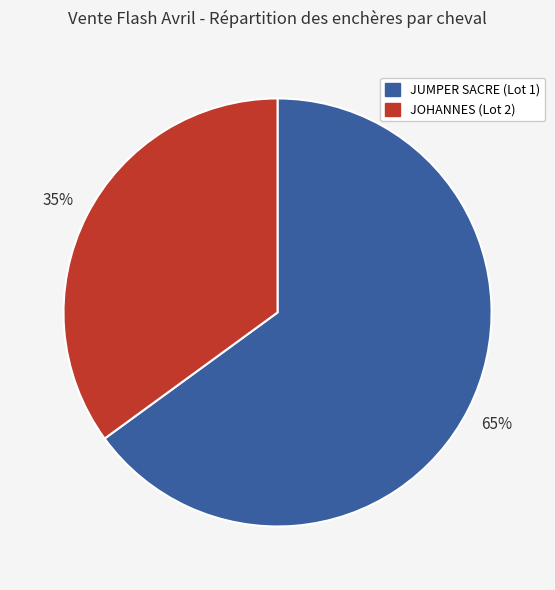

Which slice is the largest?

JUMPER SACRE (Lot 1)